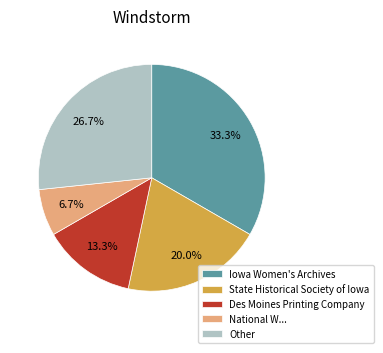

Combined, what portion of the pie is Iowa Women's Archives and State Historical Society of Iowa?

53.3%